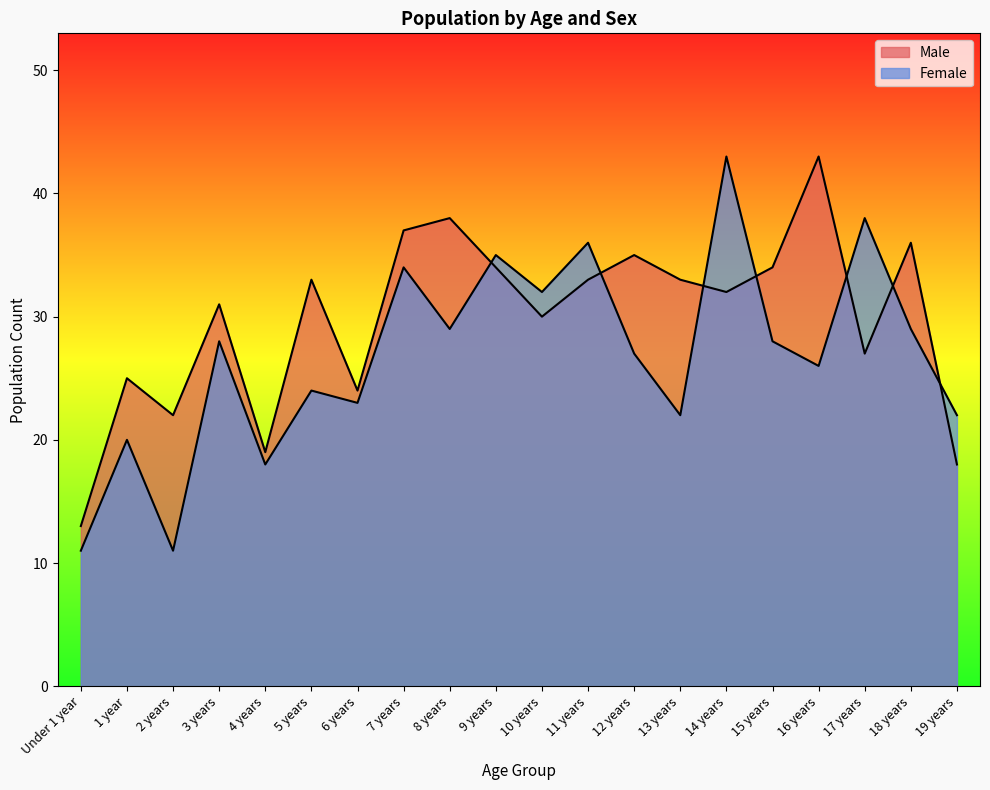

Rank the series by their maximum value, from lowest to highest.

Male, Female